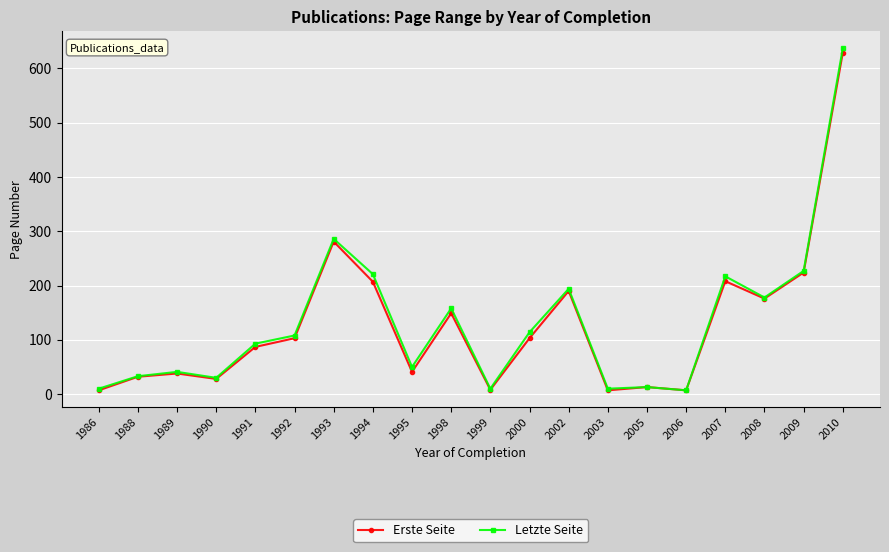

Does the chart display data point markers on the line(s)?

Yes